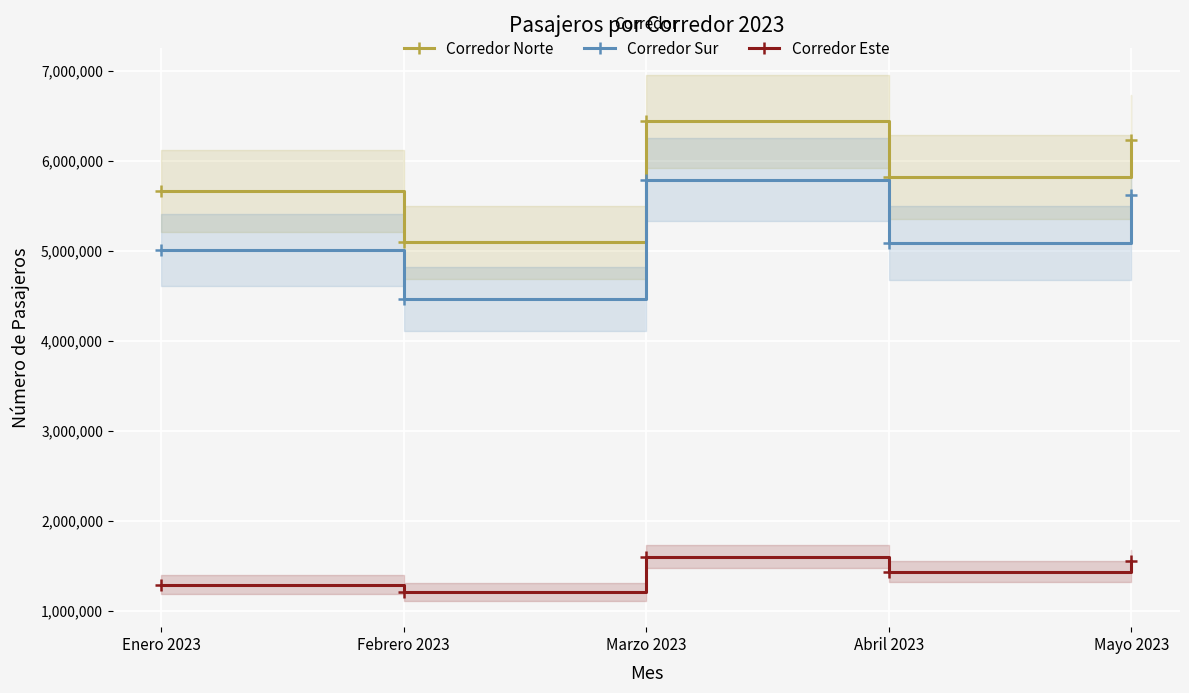

What is the minimum value shown in the chart?

1208237